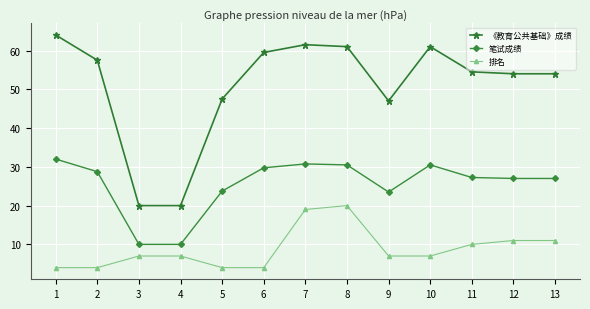

True or false: 排名 has a value of 6.9 at 12.

False